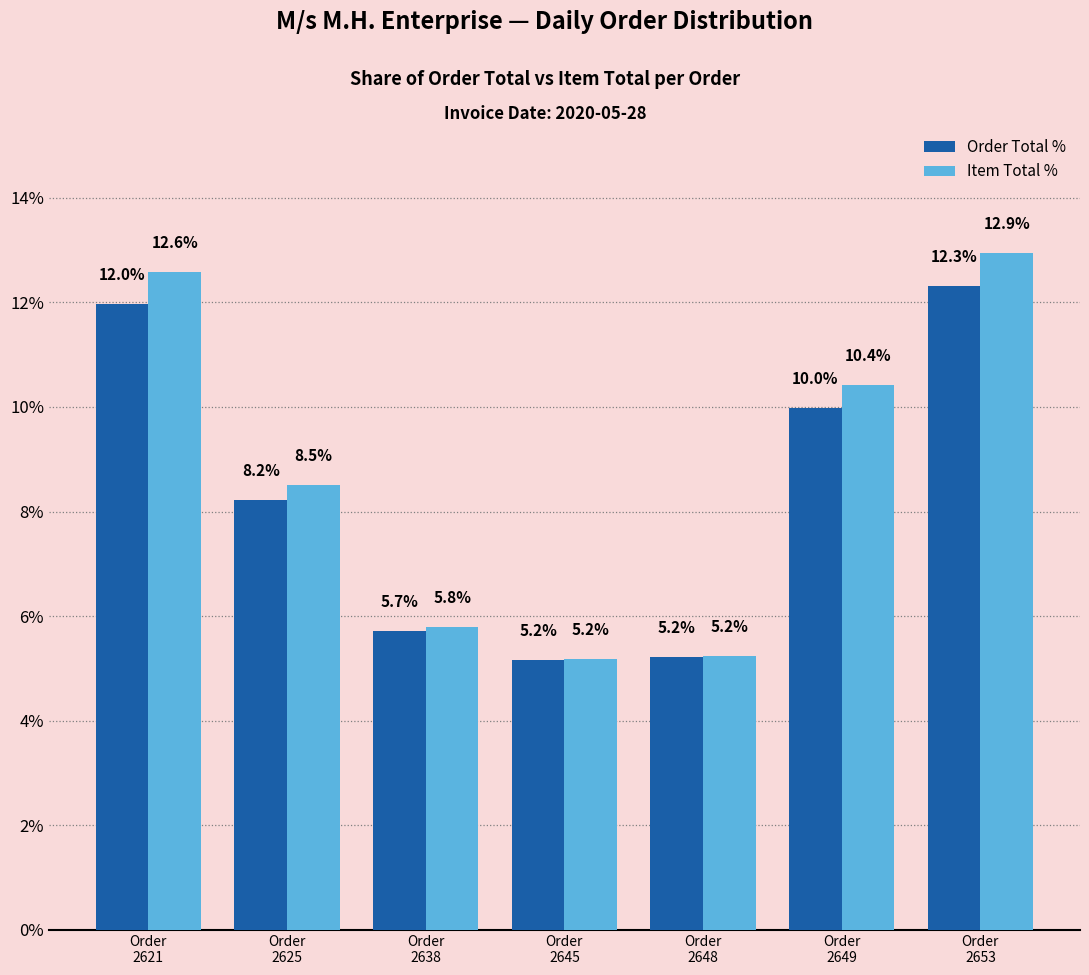

Where does the Item Total % series first go above 8?

Order
2621